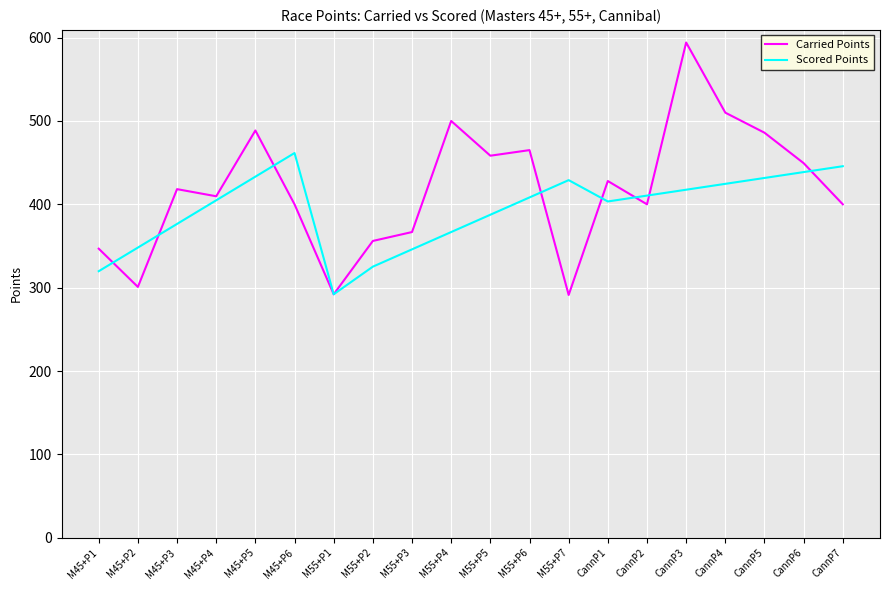

The value of Scored Points at M45+P3 is 152.7. True or false?

False